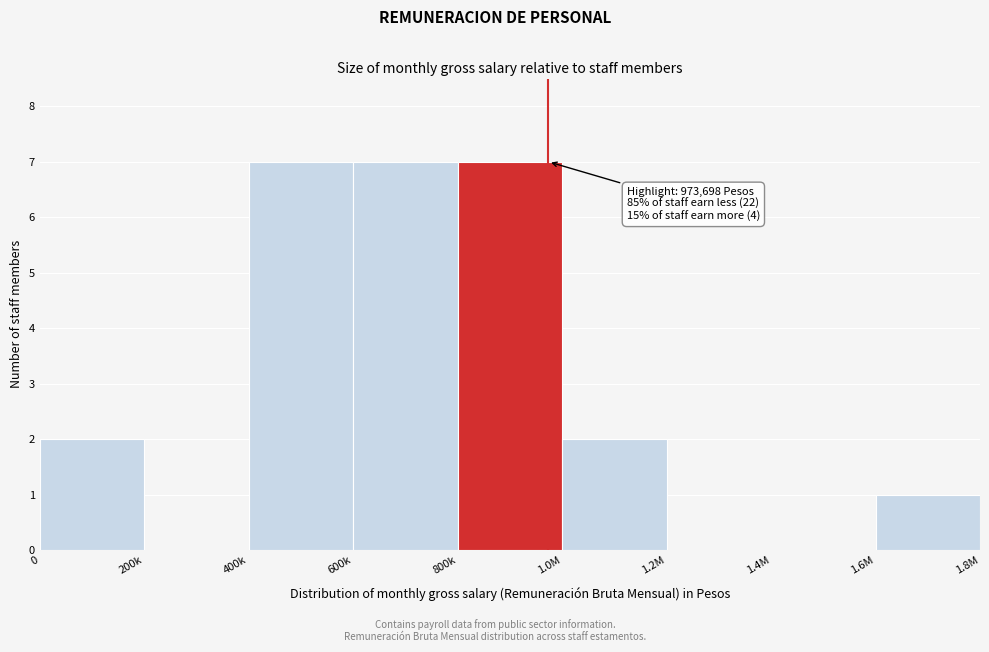

Reading right to left, what are all the values shown in this chart?

1.6M=1	1.4M=0	1.2M=0	1.0M=2	800k=7	600k=7	400k=7	200k=0	0=2